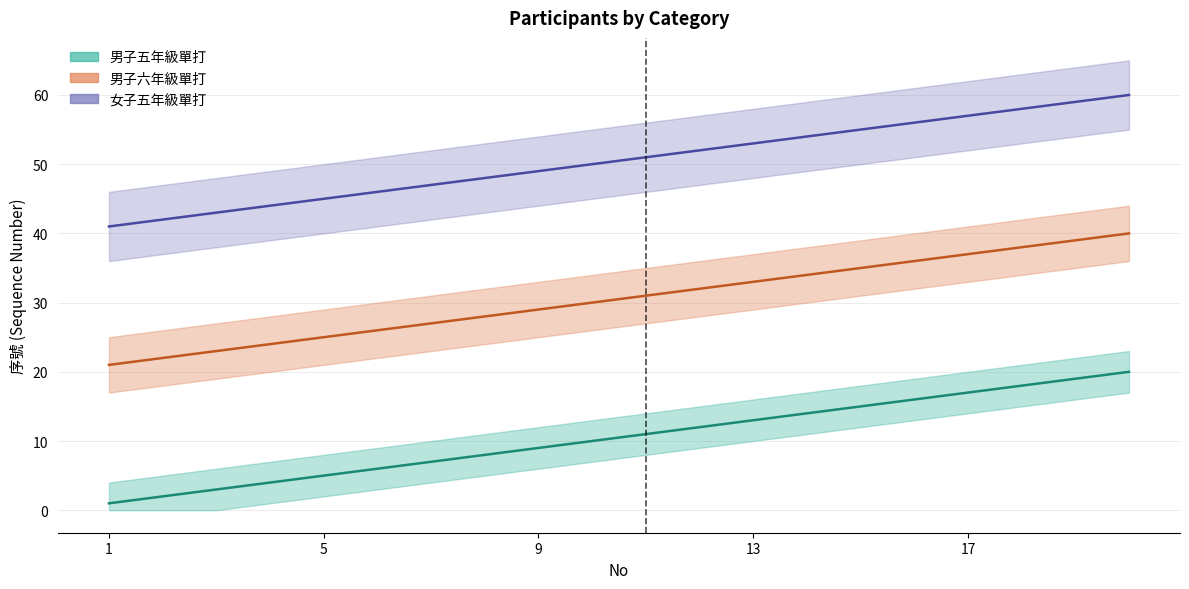

True or false: 女子五年級單打 and 男子六年級單打 intersect in this chart.

False